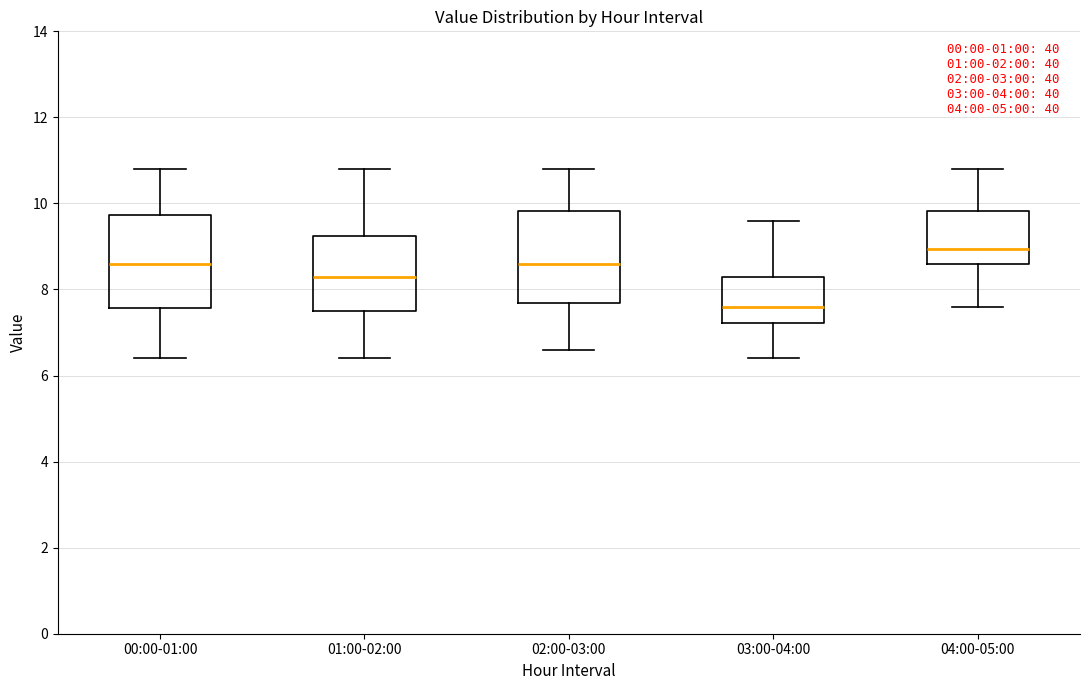

Reading left to right, transcribe this box plot: for each box, give where its median line is, the range the box spans, and where its two whiskers end, as read against the y-axis. The values are not printed on the chart, so give them approximately, as read against the axis.

00:00-01:00: median 8.6, box 7.6 to 9.8, whiskers 6.4 to 10.8
01:00-02:00: median 8.4, box 7.6 to 9.2, whiskers 6.4 to 10.8
02:00-03:00: median 8.6, box 7.6 to 9.8, whiskers 6.6 to 10.8
03:00-04:00: median 7.6, box 7.2 to 8.4, whiskers 6.4 to 9.6
04:00-05:00: median 9.0, box 8.6 to 9.8, whiskers 7.6 to 10.8